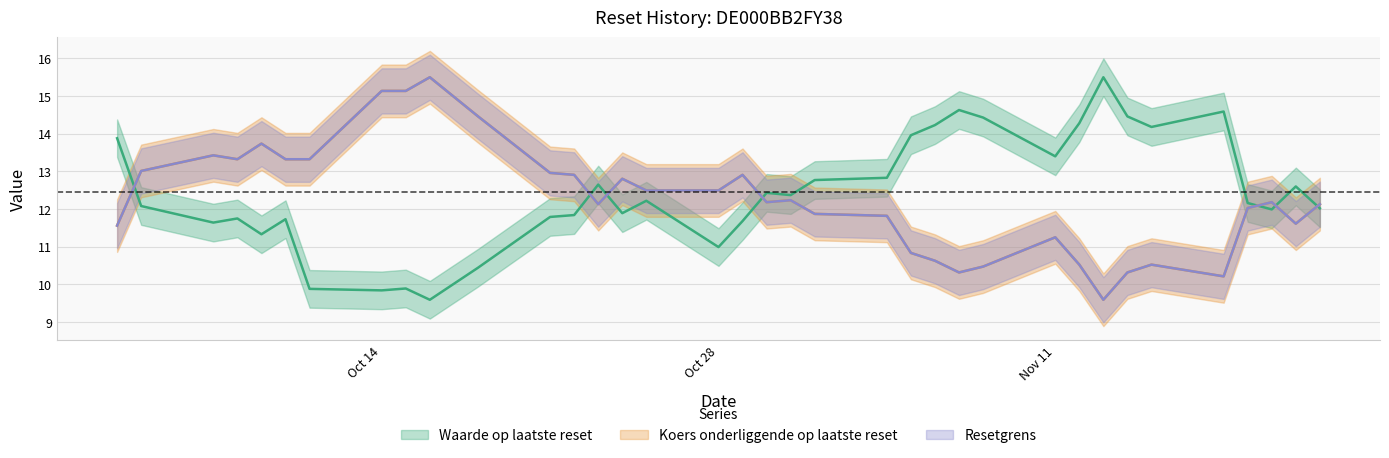

What is the label of the 17th point from the left?

Oct 28